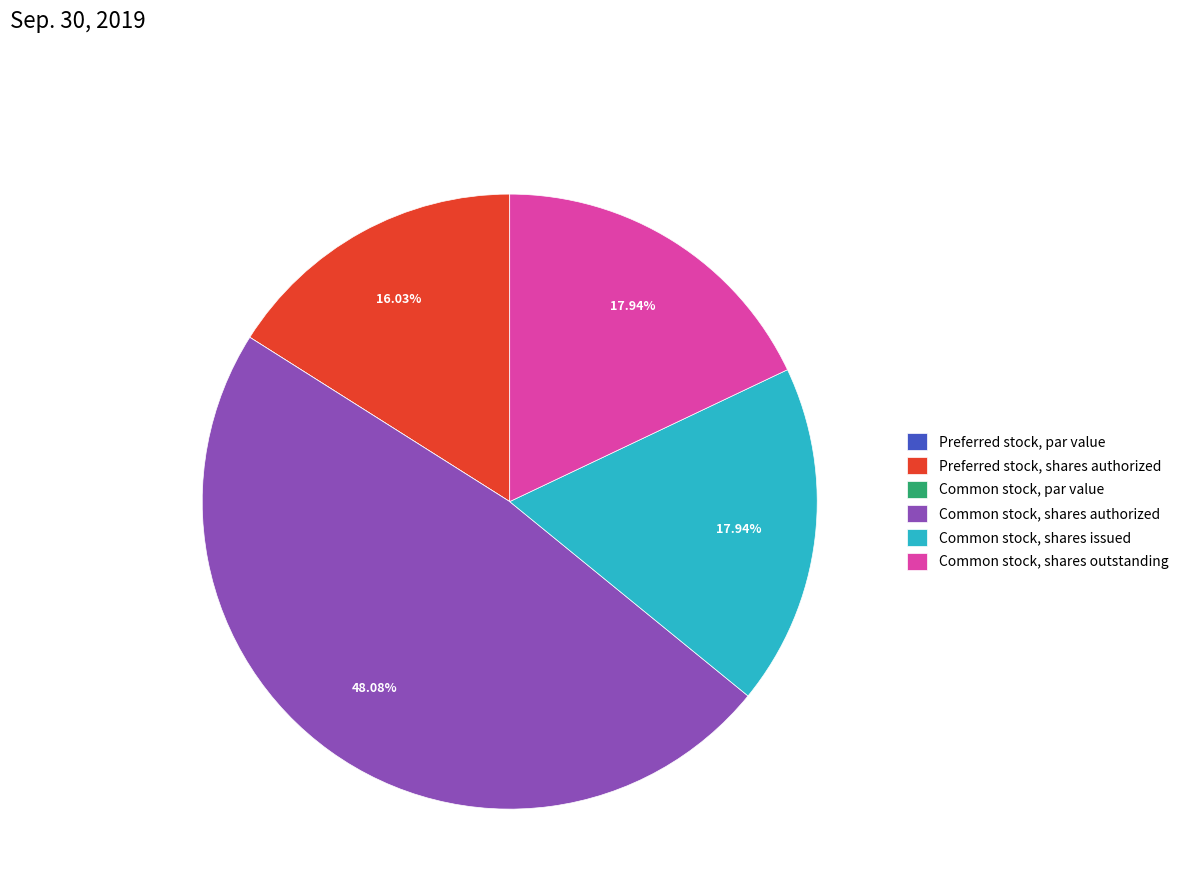

Is the sum of Common stock, shares issued and Common stock, shares authorized greater than half?

Yes